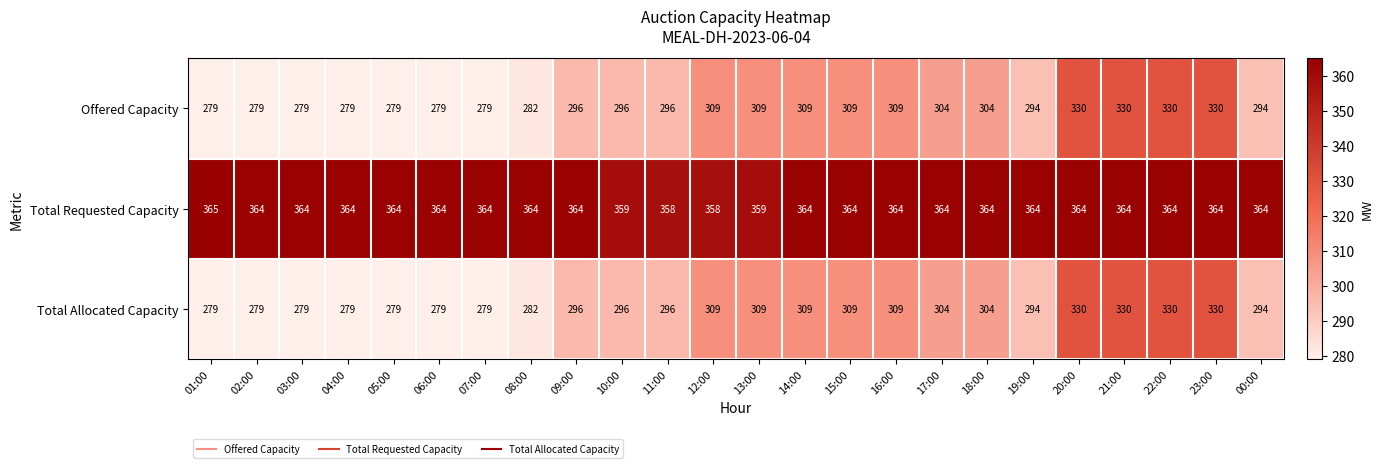

At which category does the chart reach its peak across all series?

01:00